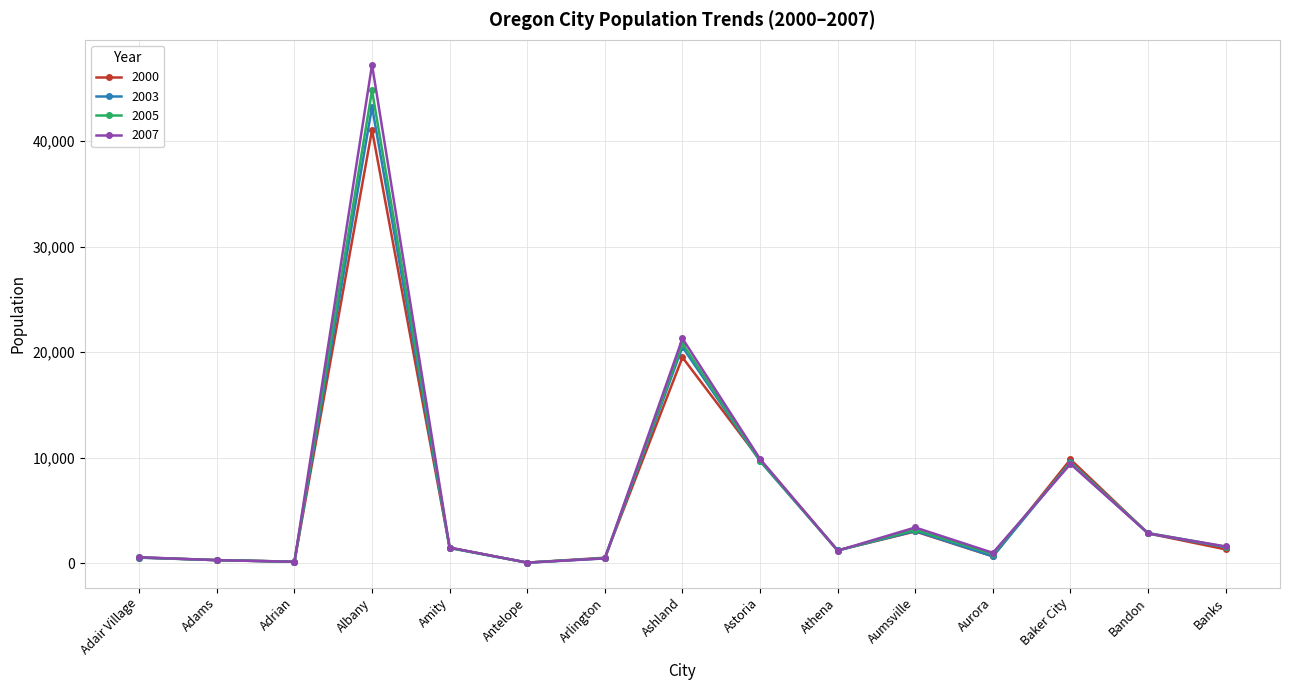

Between Antelope and Astoria, which series saw the biggest shift?

2007